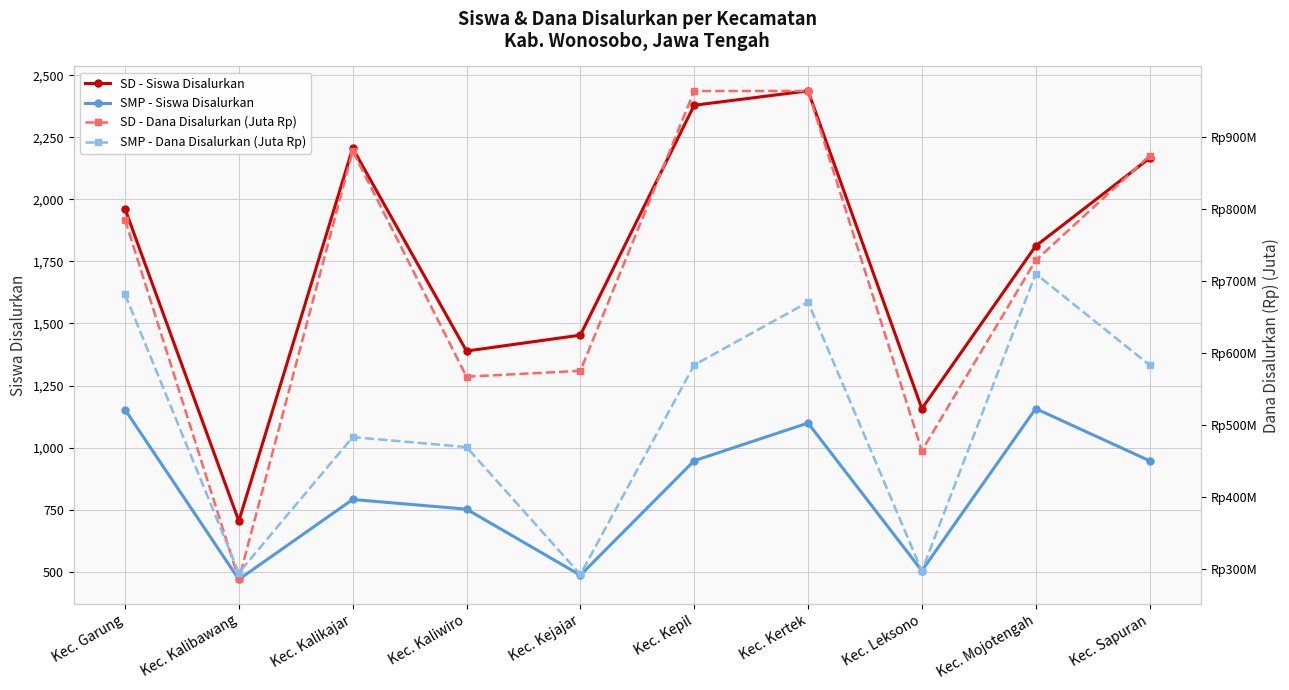

How many interior local peaks does the SMP - Siswa Disalurkan series have?

3